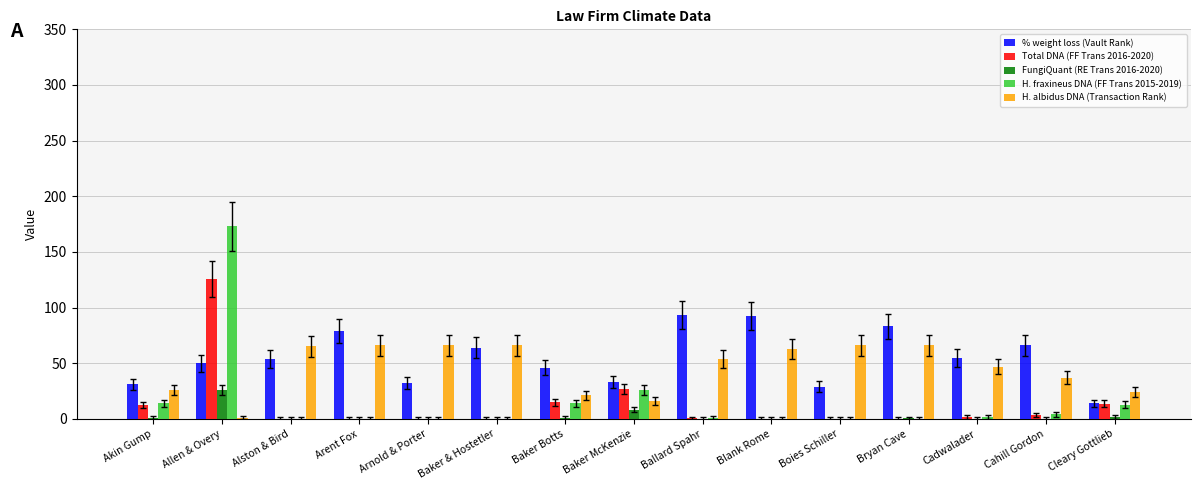

Which series has the widest spread of values?

H. fraxineus DNA (FF Trans 2015-2019)